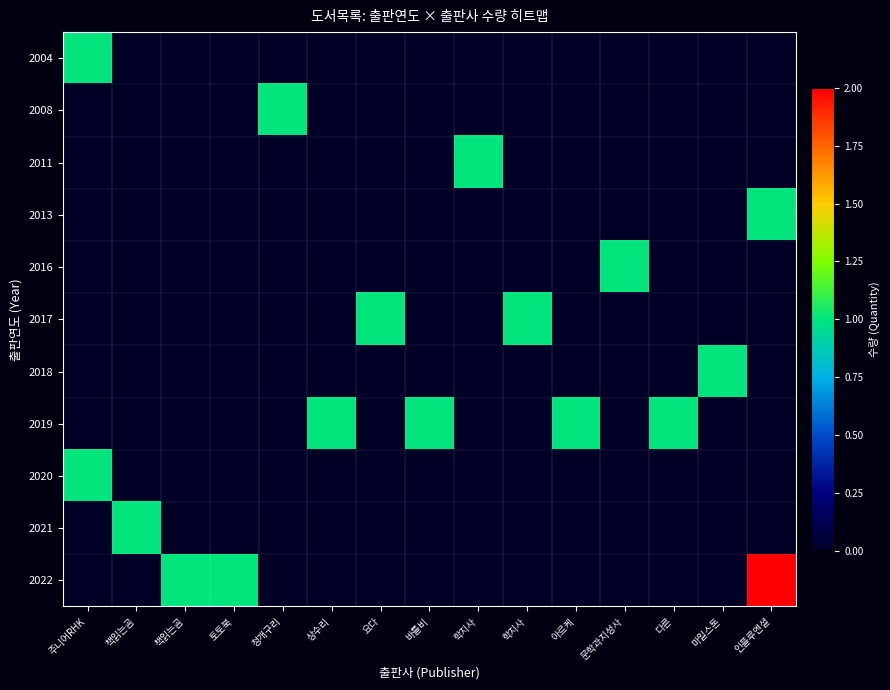

Reading left to right, what are all the values shown in this chart?

2004: 주니어RHK=1	책읽는곰=0	책읽는곰=0	토토북=0	청개구리=0	상수리=0	요다=0	바틀비=0	학지사=0	학지사=0	아르케=0	문학과지성사=0	다른=0	마일스톤=0	인플루엔셜=0
2008: 주니어RHK=0	책읽는곰=0	책읽는곰=0	토토북=0	청개구리=1	상수리=0	요다=0	바틀비=0	학지사=0	학지사=0	아르케=0	문학과지성사=0	다른=0	마일스톤=0	인플루엔셜=0
2011: 주니어RHK=0	책읽는곰=0	책읽는곰=0	토토북=0	청개구리=0	상수리=0	요다=0	바틀비=0	학지사=1	학지사=0	아르케=0	문학과지성사=0	다른=0	마일스톤=0	인플루엔셜=0
2013: 주니어RHK=0	책읽는곰=0	책읽는곰=0	토토북=0	청개구리=0	상수리=0	요다=0	바틀비=0	학지사=0	학지사=0	아르케=0	문학과지성사=0	다른=0	마일스톤=0	인플루엔셜=1
2016: 주니어RHK=0	책읽는곰=0	책읽는곰=0	토토북=0	청개구리=0	상수리=0	요다=0	바틀비=0	학지사=0	학지사=0	아르케=0	문학과지성사=1	다른=0	마일스톤=0	인플루엔셜=0
2017: 주니어RHK=0	책읽는곰=0	책읽는곰=0	토토북=0	청개구리=0	상수리=0	요다=1	바틀비=0	학지사=0	학지사=1	아르케=0	문학과지성사=0	다른=0	마일스톤=0	인플루엔셜=0
2018: 주니어RHK=0	책읽는곰=0	책읽는곰=0	토토북=0	청개구리=0	상수리=0	요다=0	바틀비=0	학지사=0	학지사=0	아르케=0	문학과지성사=0	다른=0	마일스톤=1	인플루엔셜=0
2019: 주니어RHK=0	책읽는곰=0	책읽는곰=0	토토북=0	청개구리=0	상수리=1	요다=0	바틀비=1	학지사=0	학지사=0	아르케=1	문학과지성사=0	다른=1	마일스톤=0	인플루엔셜=0
2020: 주니어RHK=1	책읽는곰=0	책읽는곰=0	토토북=0	청개구리=0	상수리=0	요다=0	바틀비=0	학지사=0	학지사=0	아르케=0	문학과지성사=0	다른=0	마일스톤=0	인플루엔셜=0
2021: 주니어RHK=0	책읽는곰=1	책읽는곰=0	토토북=0	청개구리=0	상수리=0	요다=0	바틀비=0	학지사=0	학지사=0	아르케=0	문학과지성사=0	다른=0	마일스톤=0	인플루엔셜=0
2022: 주니어RHK=0	책읽는곰=0	책읽는곰=1	토토북=1	청개구리=0	상수리=0	요다=0	바틀비=0	학지사=0	학지사=0	아르케=0	문학과지성사=0	다른=0	마일스톤=0	인플루엔셜=2